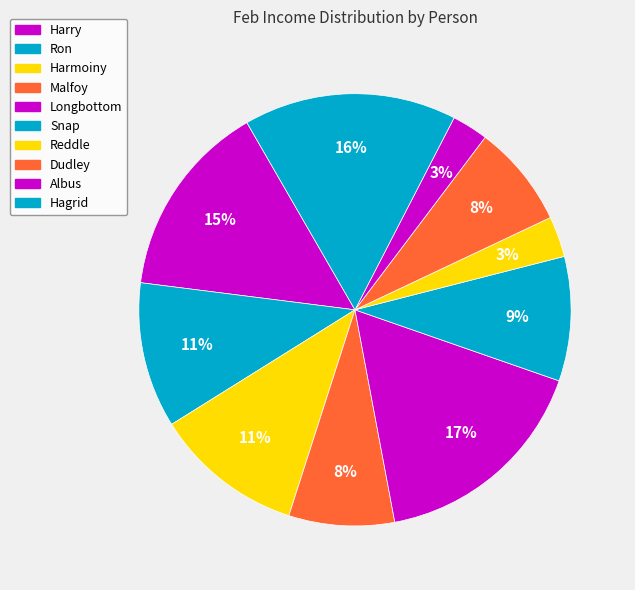

Which slice is the smallest?

Albus